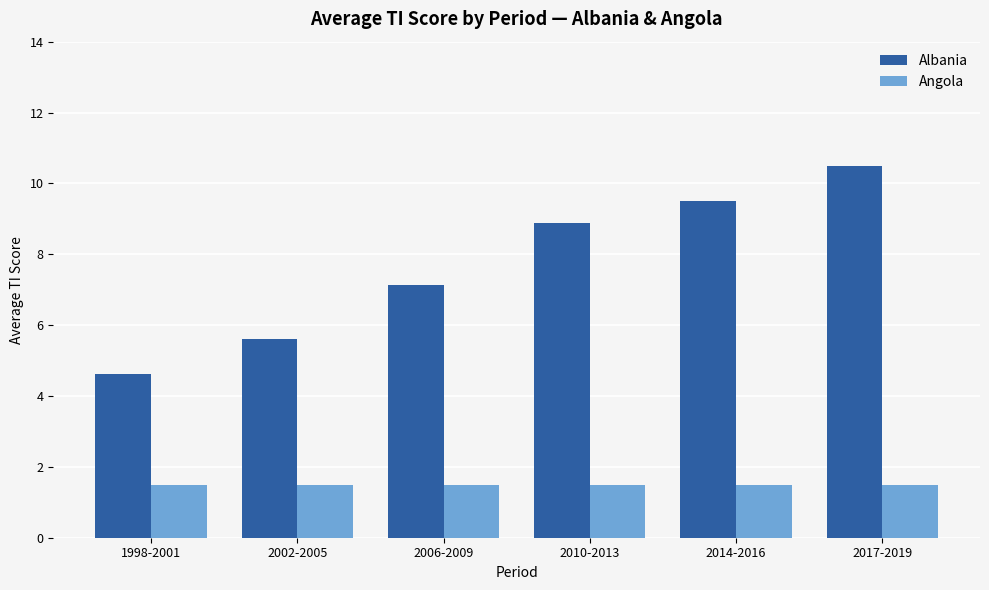

The value of Angola at 1998-2001 is 1.5. True or false?

True